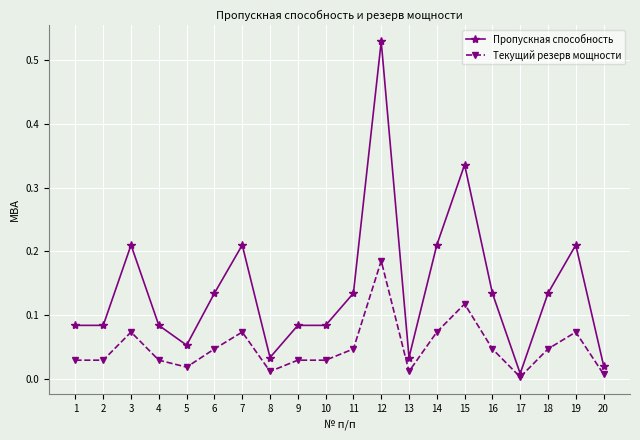

True or false: Текущий резерв мощности and Пропускная способность intersect in this chart.

False